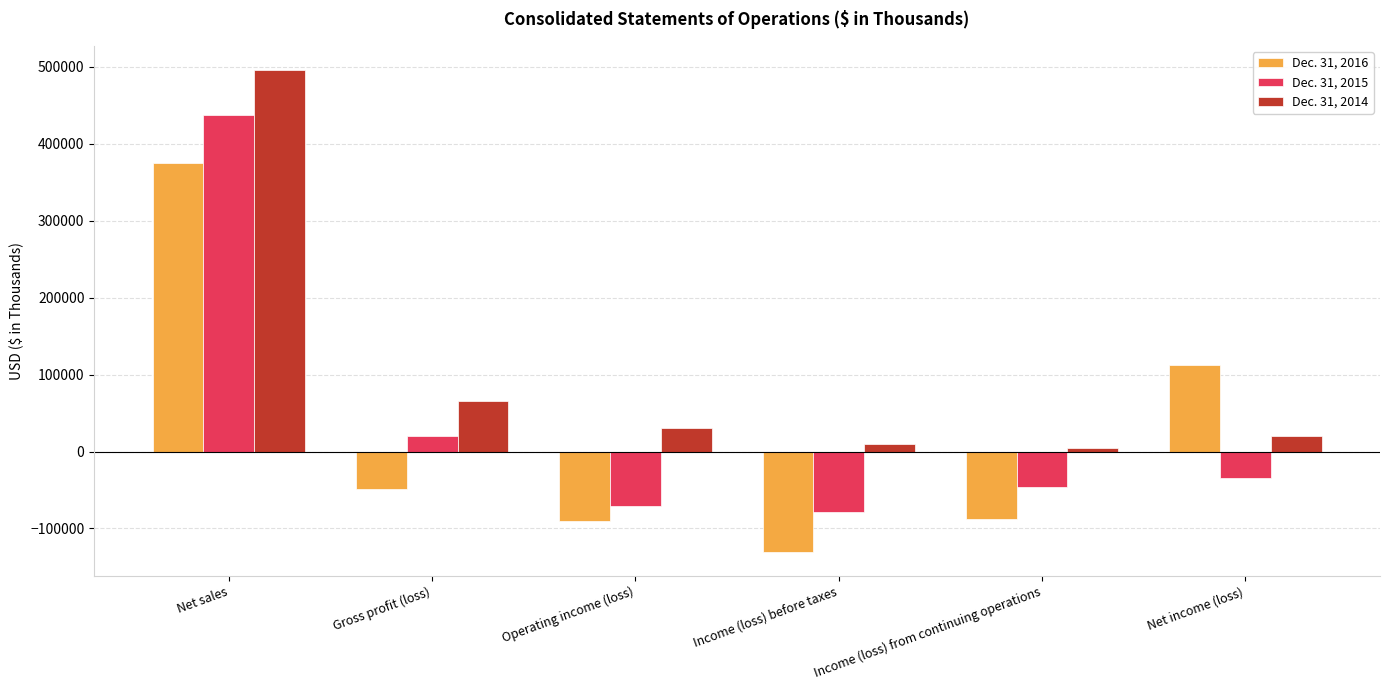

What is the total value across all series at Operating income (loss)?

-130812